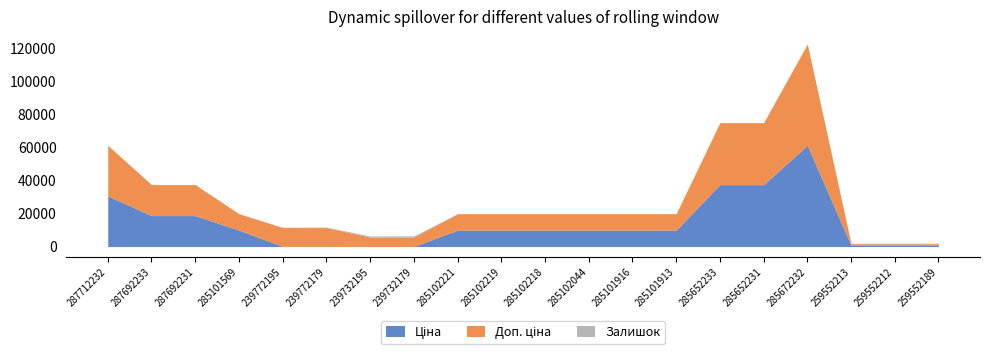

What is the spread (max minus min) of values at 287692231?

18796.8